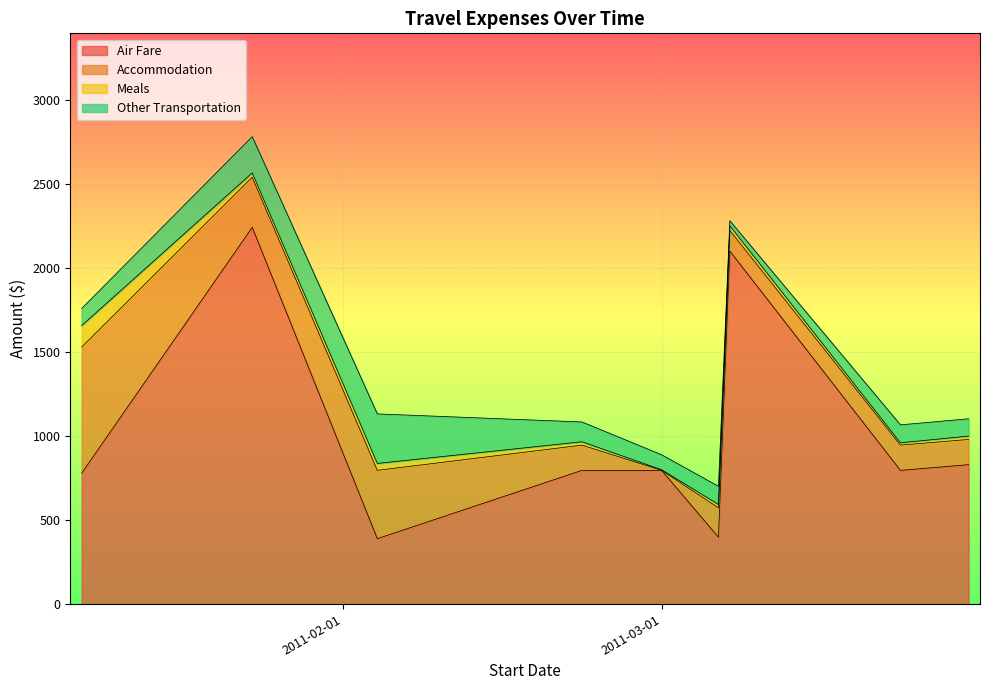

What are all the series names shown in the legend?

Air Fare, Accommodation, Meals, Other Transportation